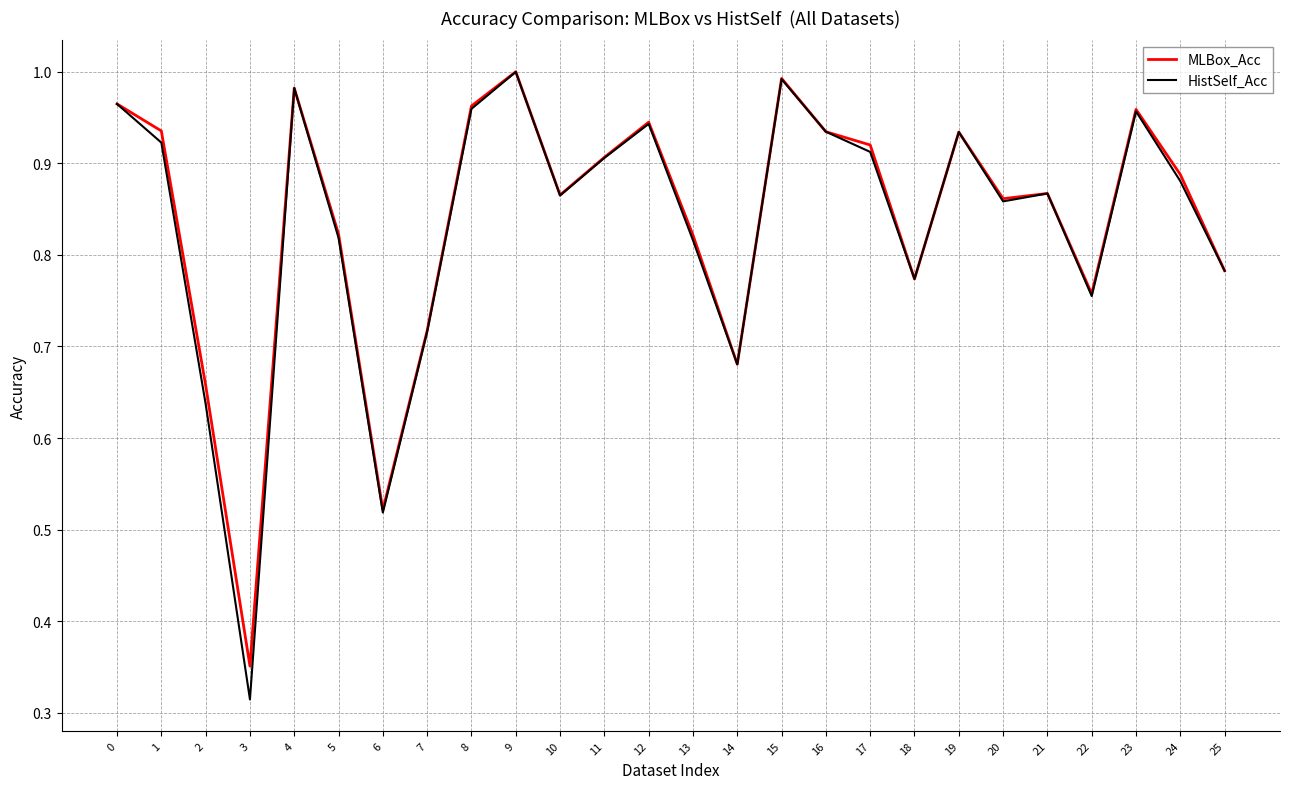

Where is the first local minimum for HistSelf_Acc?

3